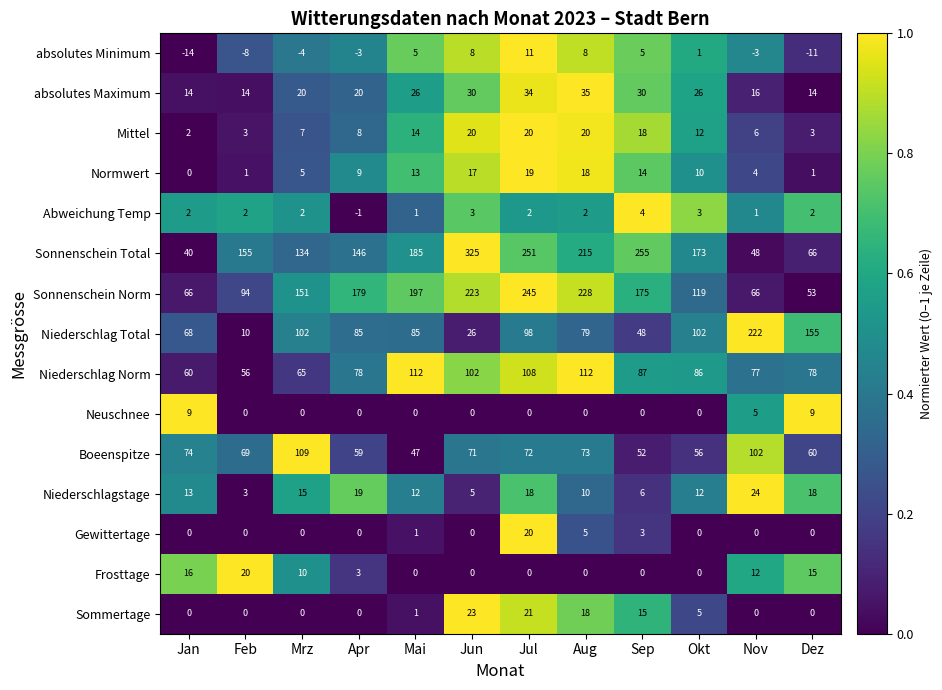

What is the total value across all series at Okt?

605